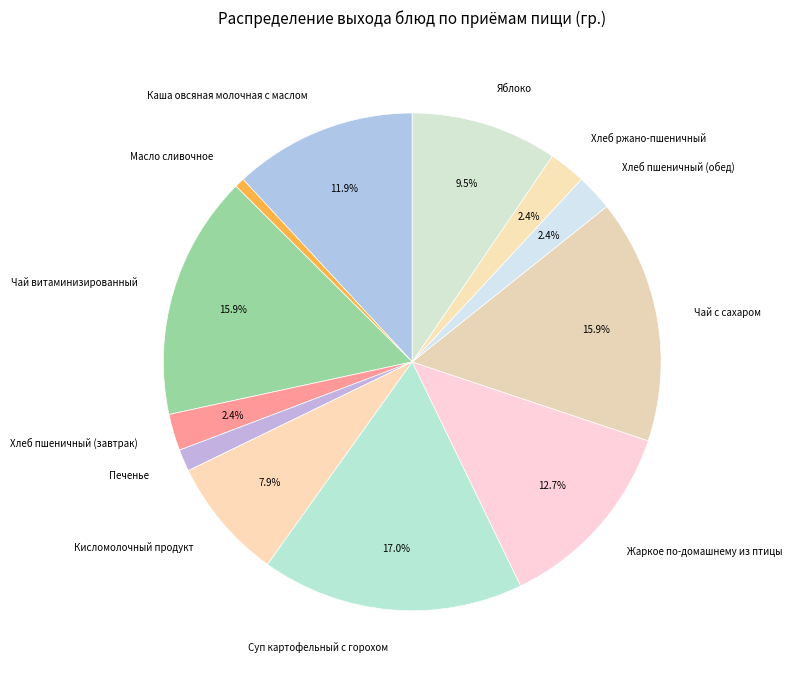

Which category has the smallest portion of the pie?

Масло сливочное